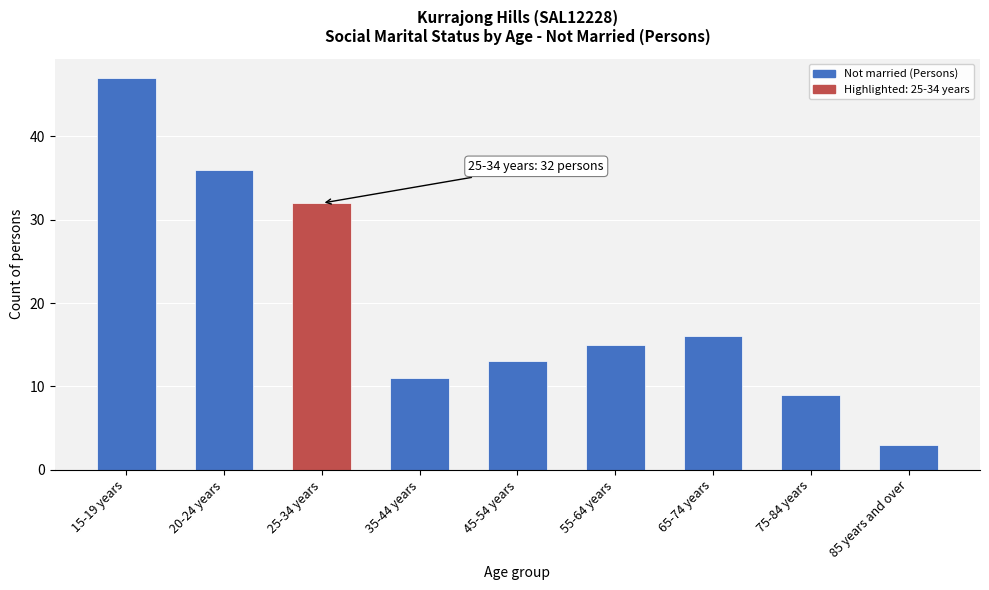

Reading left to right, what are all the values shown in this chart?

47	36	32	11	13	15	16	9	3